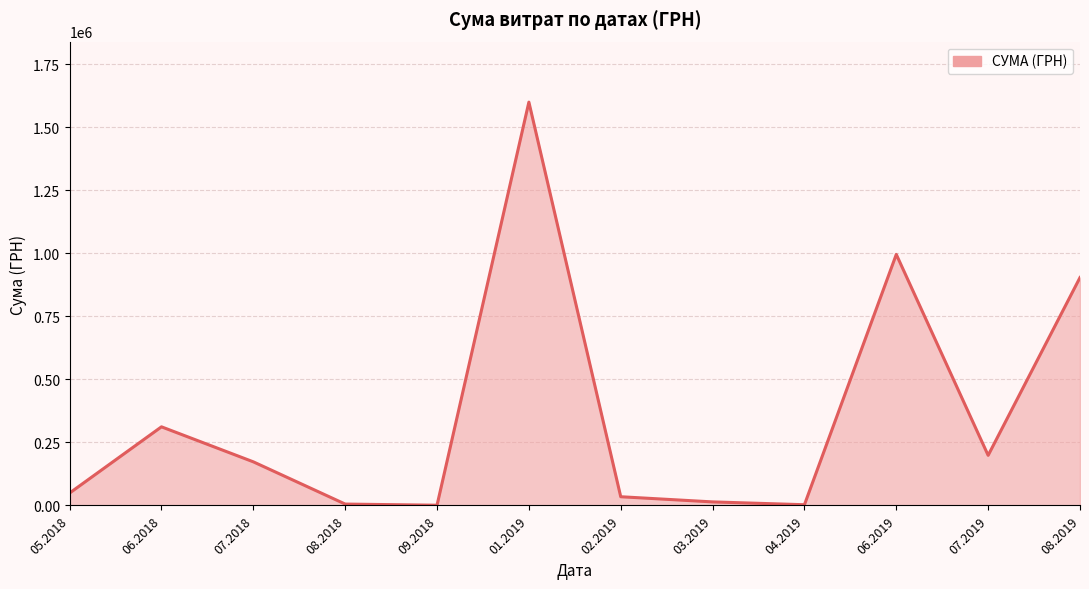

True or false: the data shows 311807.2 at 06.2018.

True